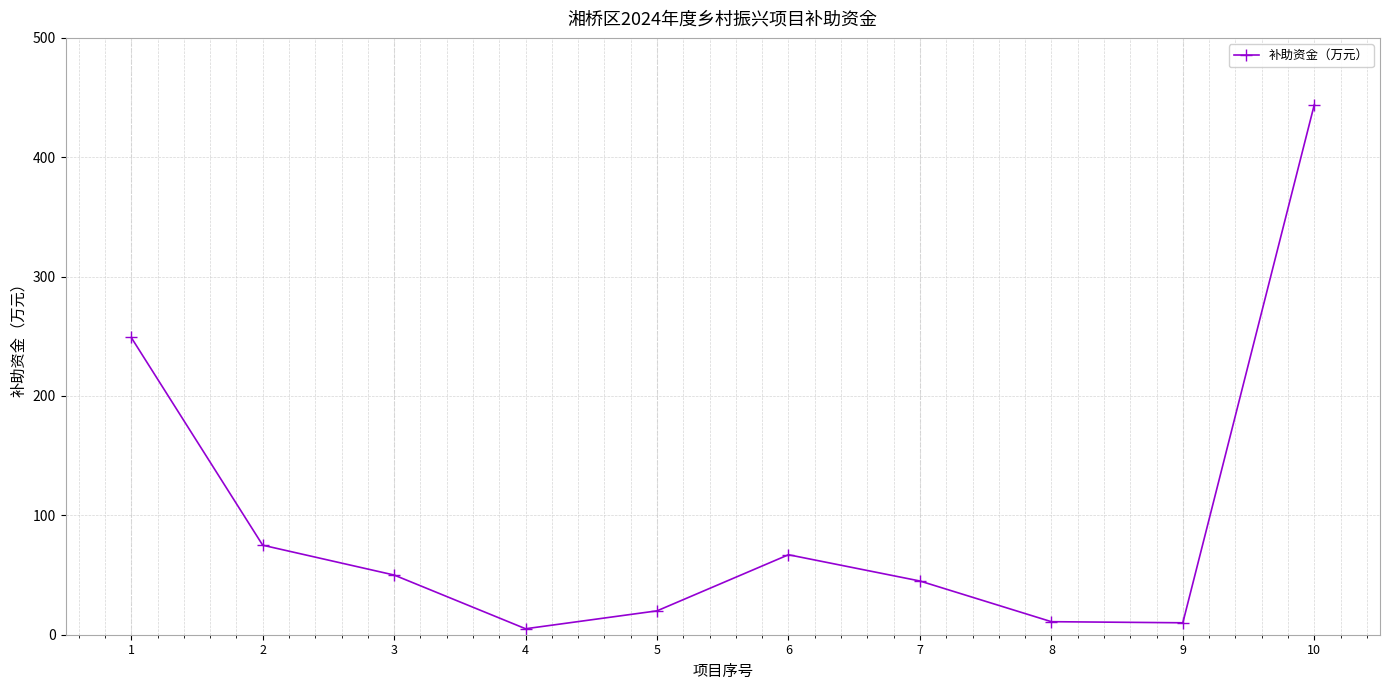

Which category has the highest value across all series?

10